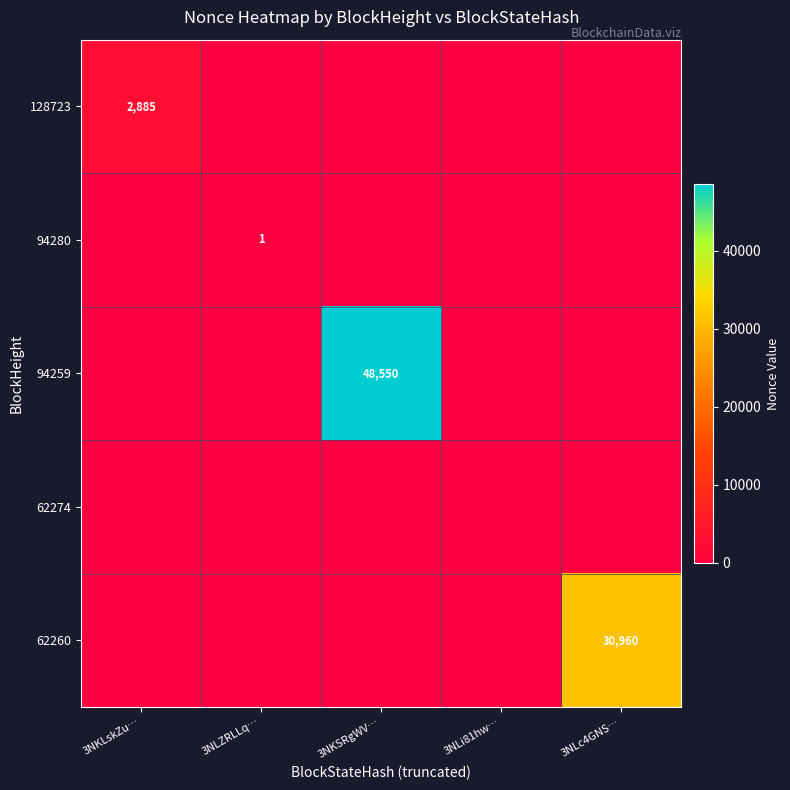

What is the total value across all series at 3NLZRLLq…?

1